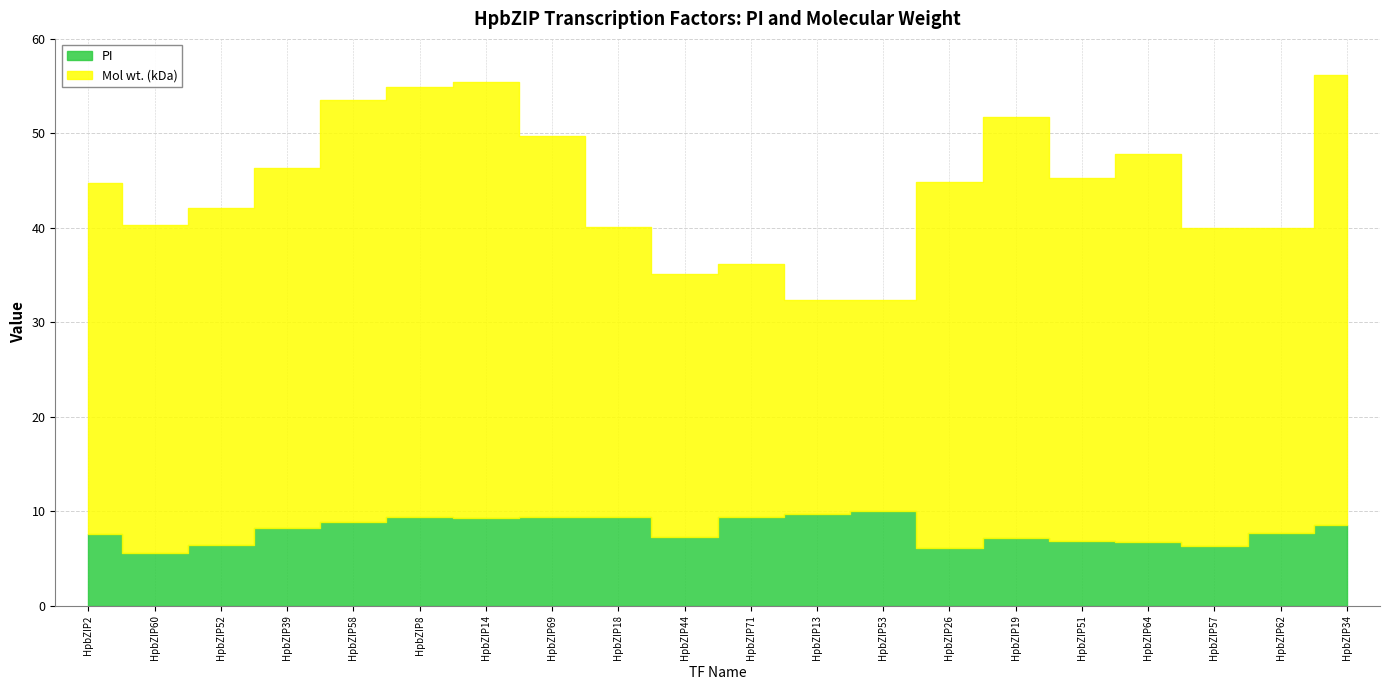

At how many categories does at least one series exceed 47?

1